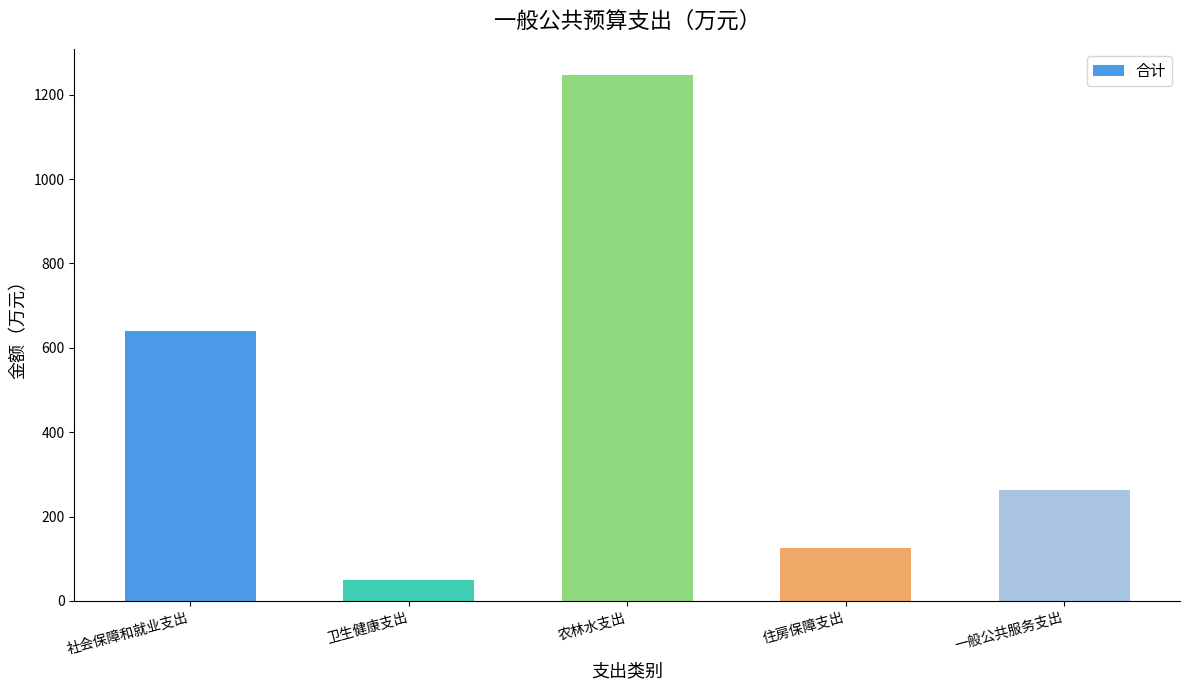

Does the chart contain stacked bars?

No